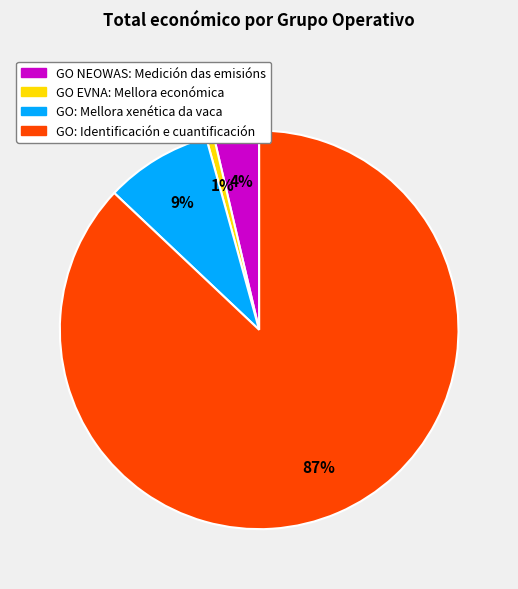

Which slice is the smallest?

GO EVNA: Mellora económica